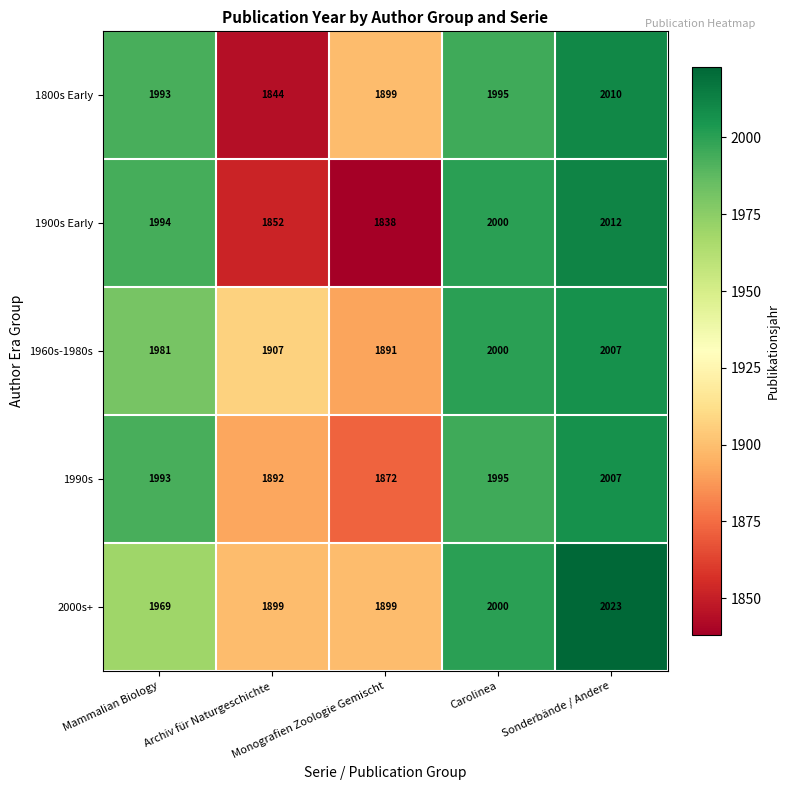

How many 2000s+ values are between 1899 and 2000?

4